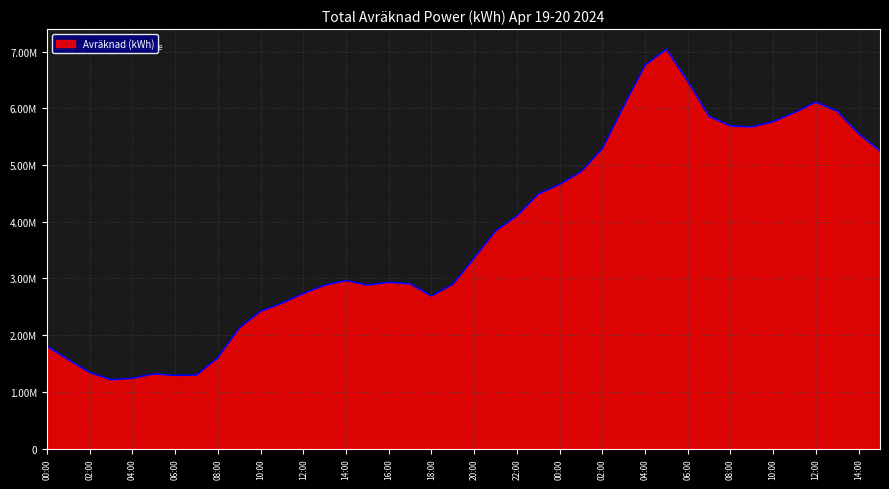

Is this an area chart (filled region under the line)?

Yes